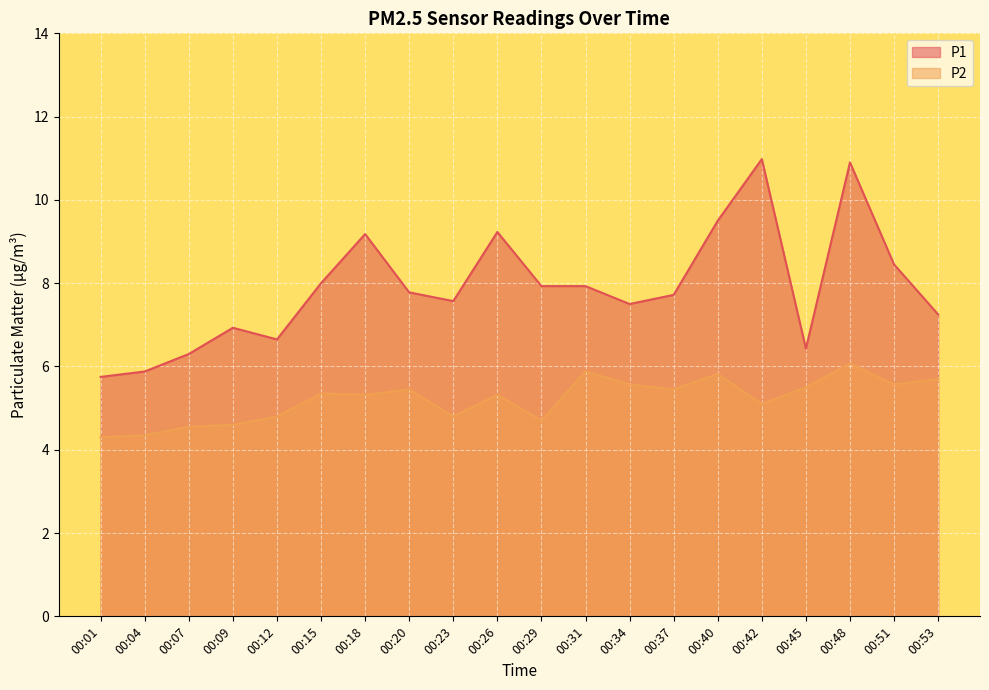

Rank the series by their average value, from lowest to highest.

P2, P1